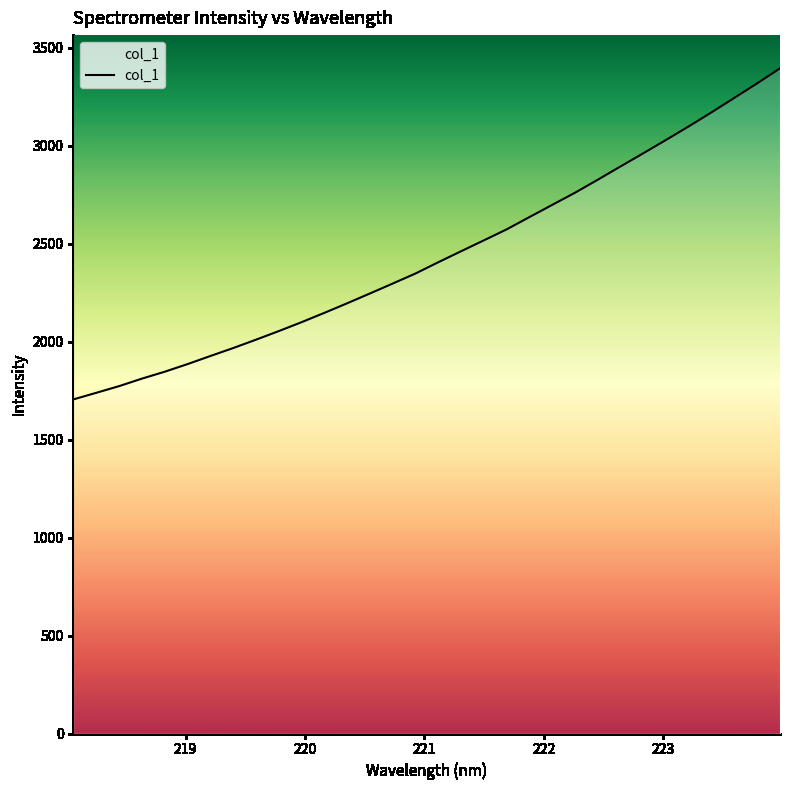

What is the minimum value shown in the chart?

1705.3